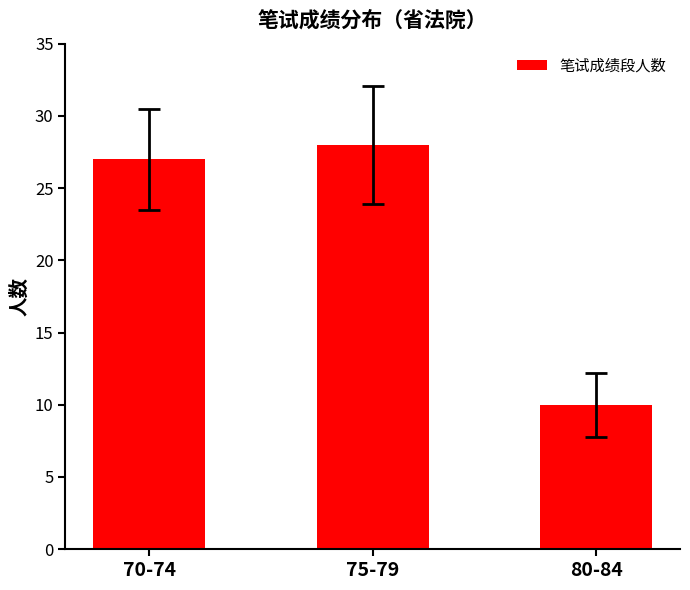

At which label is the value closest to 19?

70-74